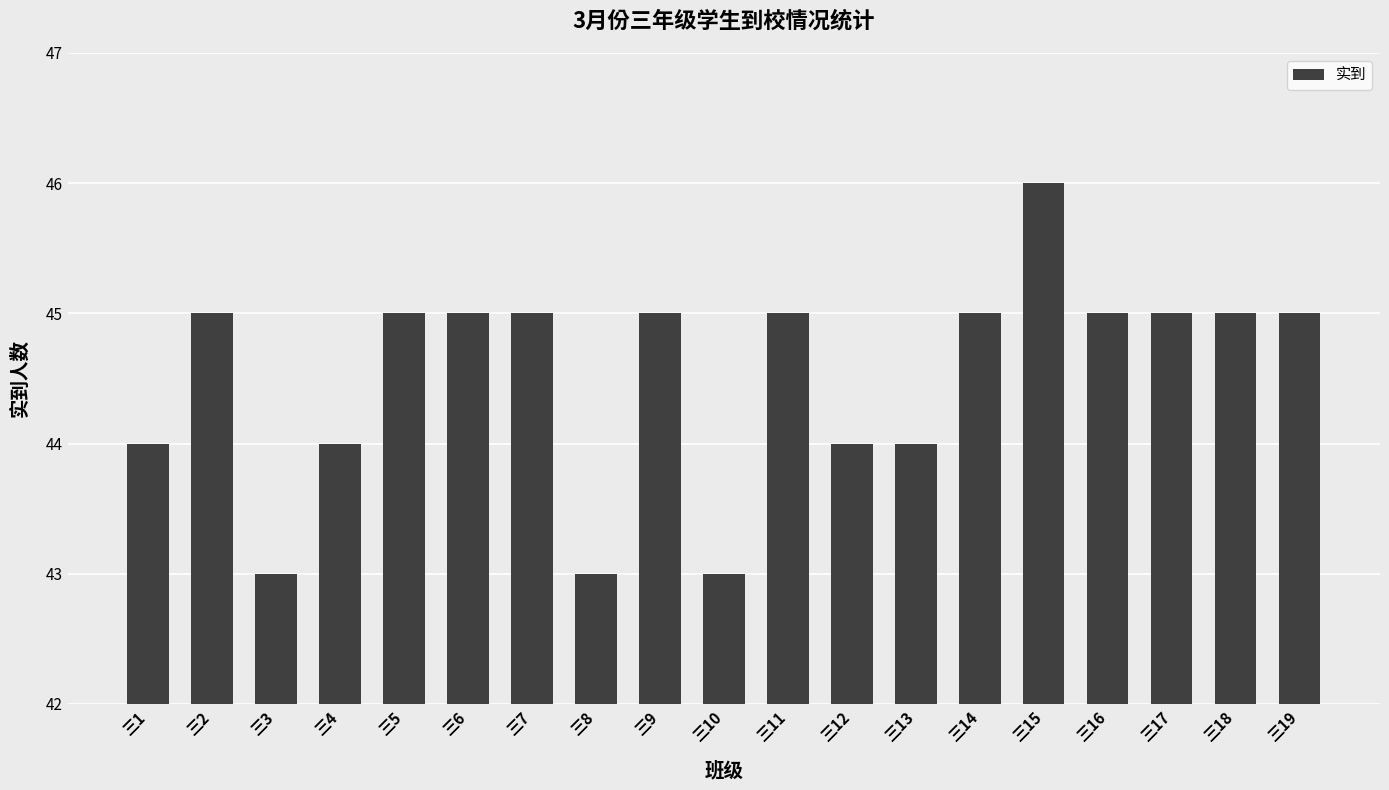

What is the maximum value shown in the chart?

46